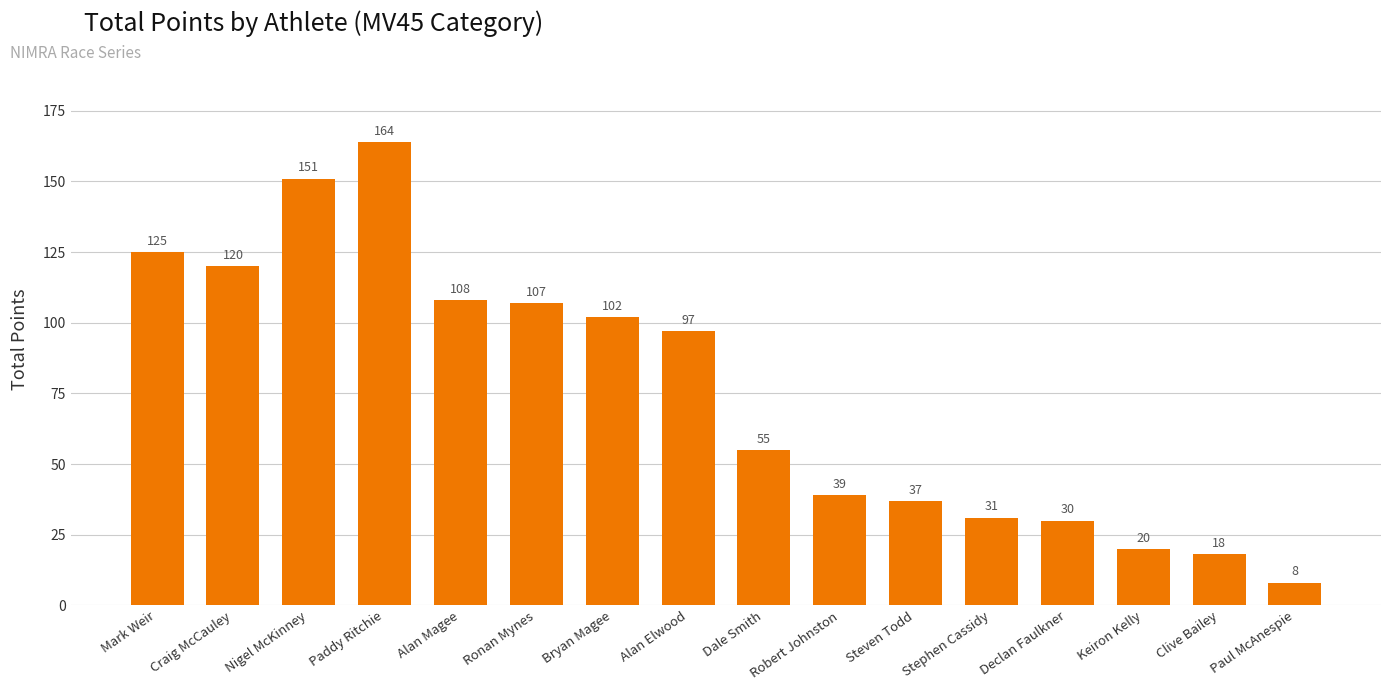

At which category does the chart reach its peak across all series?

Paddy Ritchie